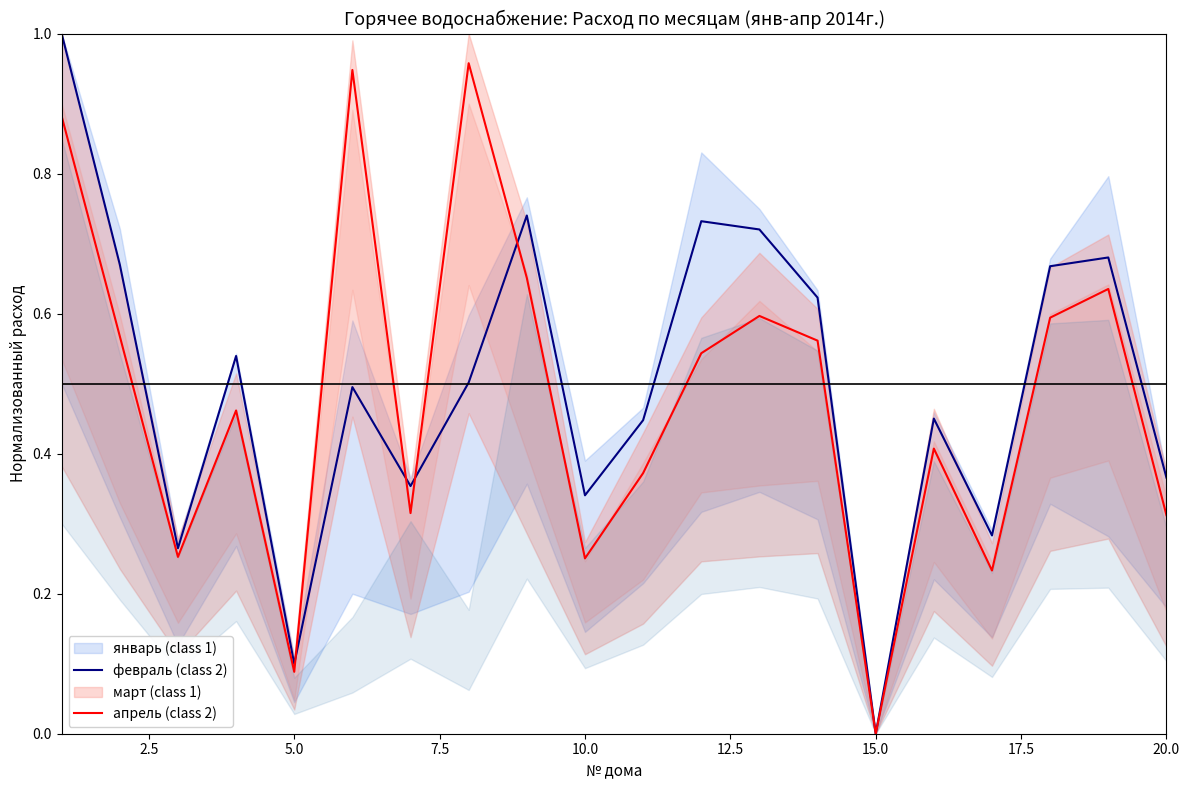

Which category has the lowest value in the апрель (class 2) series?

15.0